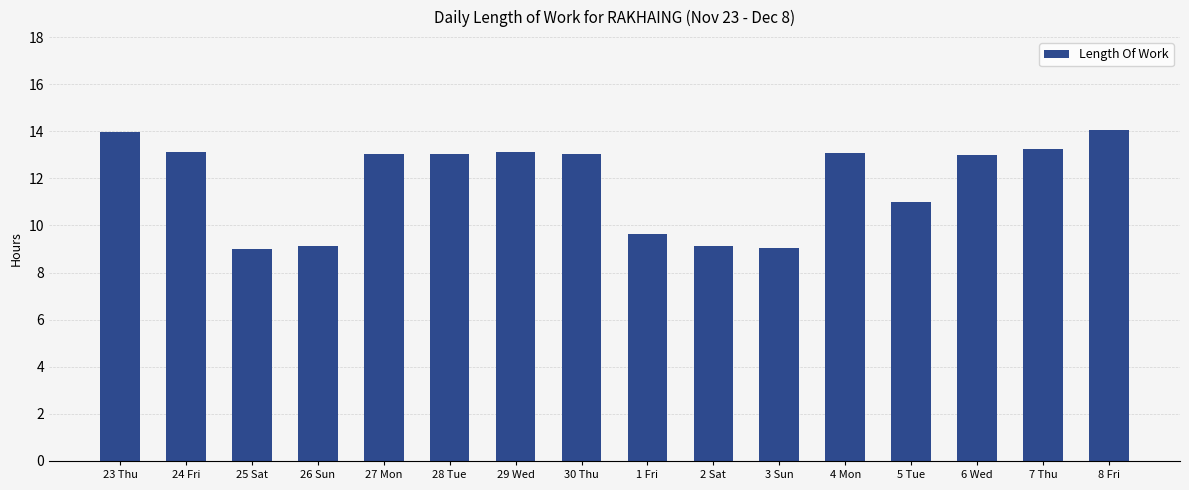

How many bars are there in total?

16